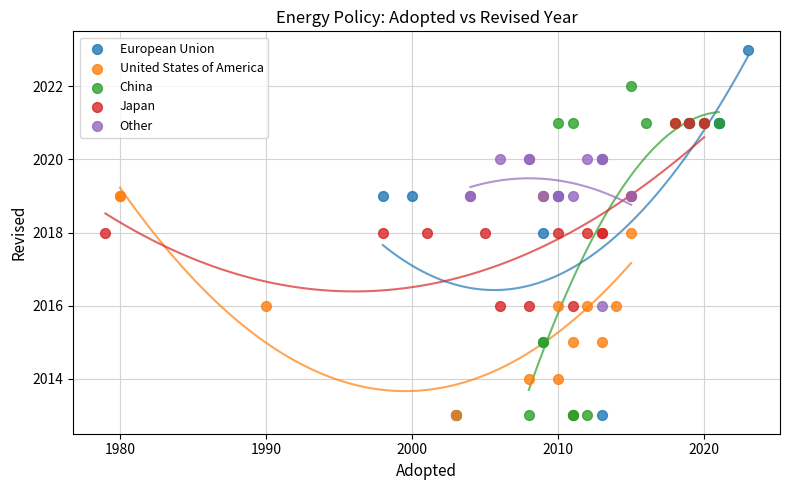

Which series reaches the maximum Y coordinate?

European Union